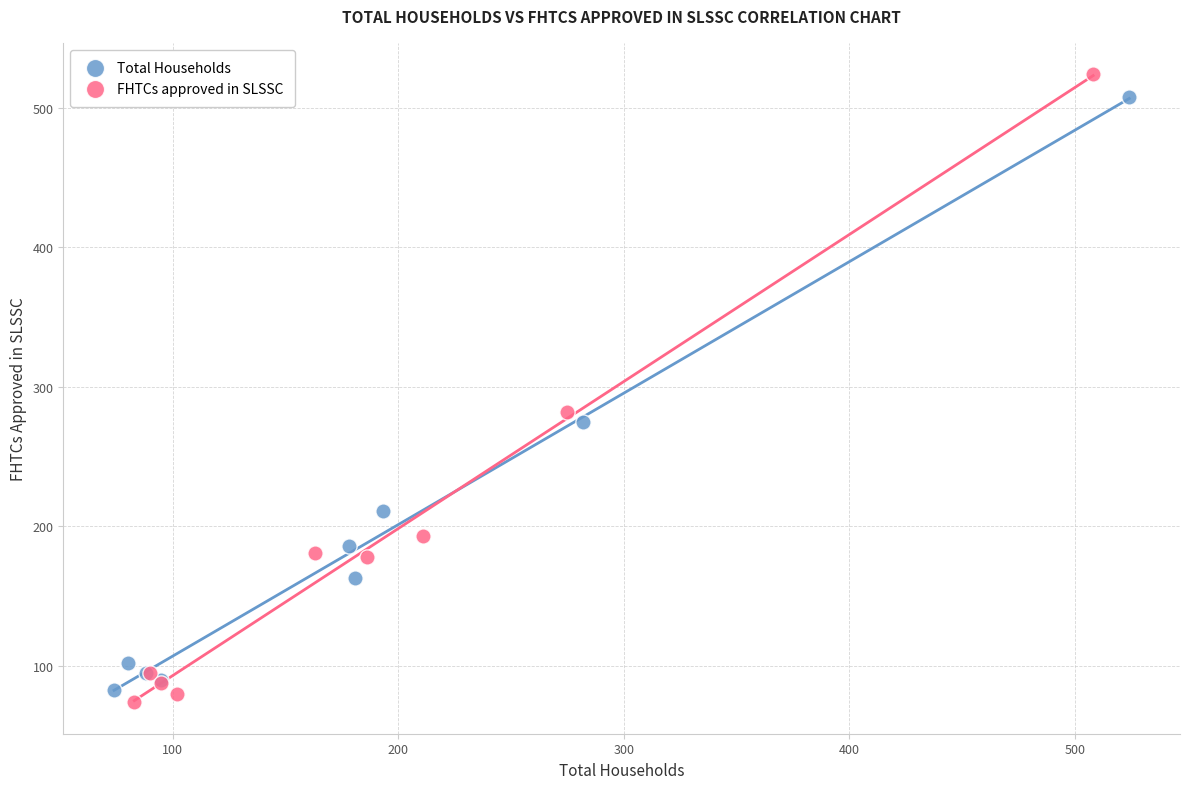

Which series has the largest Y range (max minus min)?

FHTCs approved in SLSSC